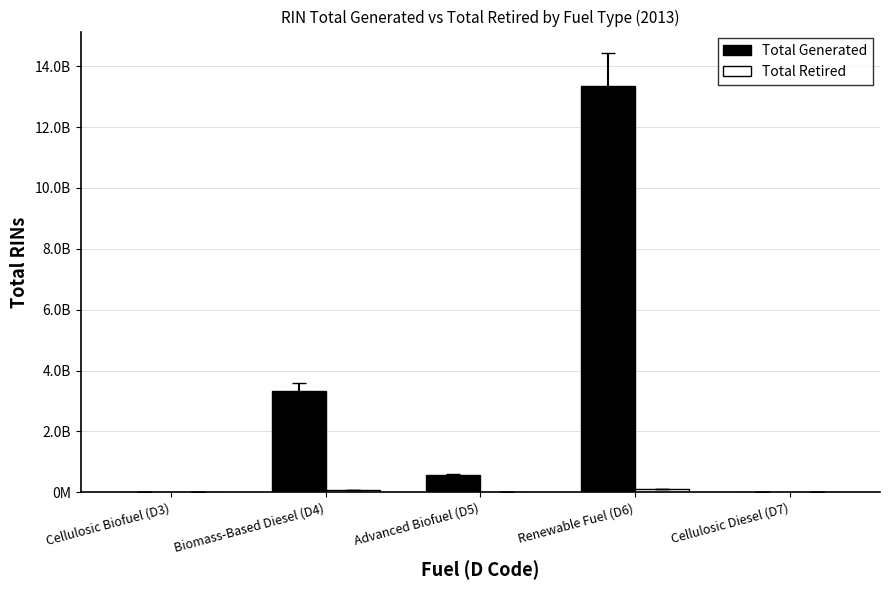

What is the sum of the Total Retired values at Biomass-Based Diesel (D4) and Renewable Fuel (D6)?

186795744